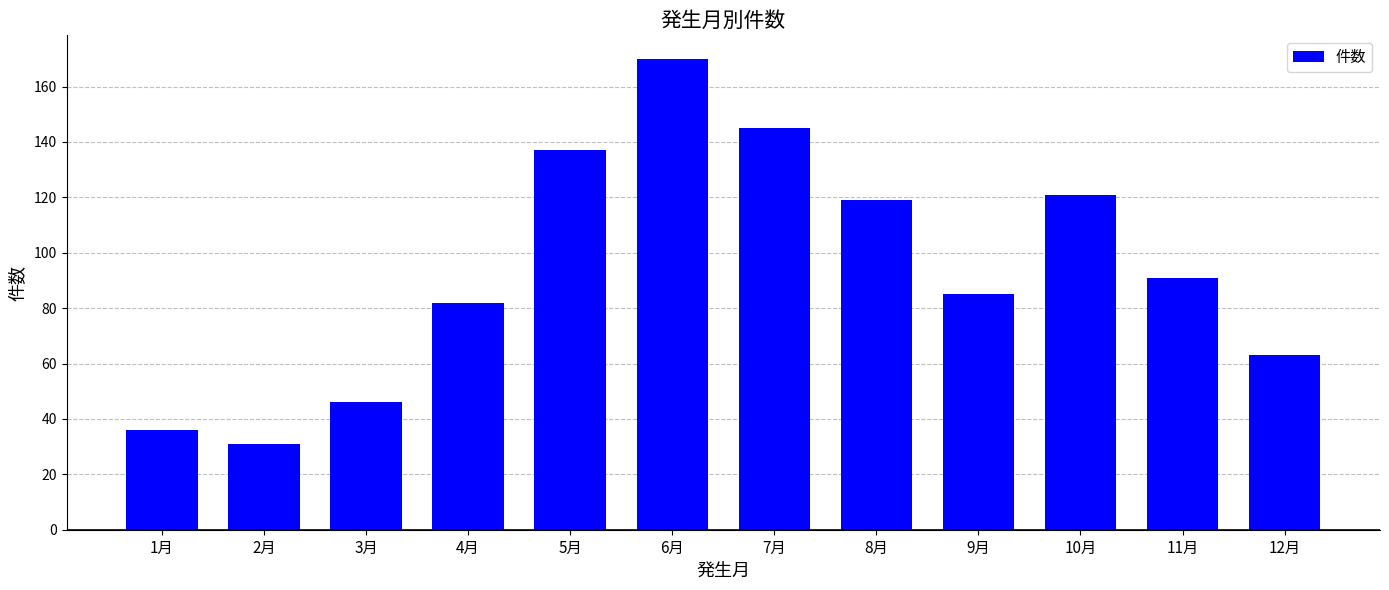

Approximately how many times larger is the value at 10月 compared to 1月?

3.4